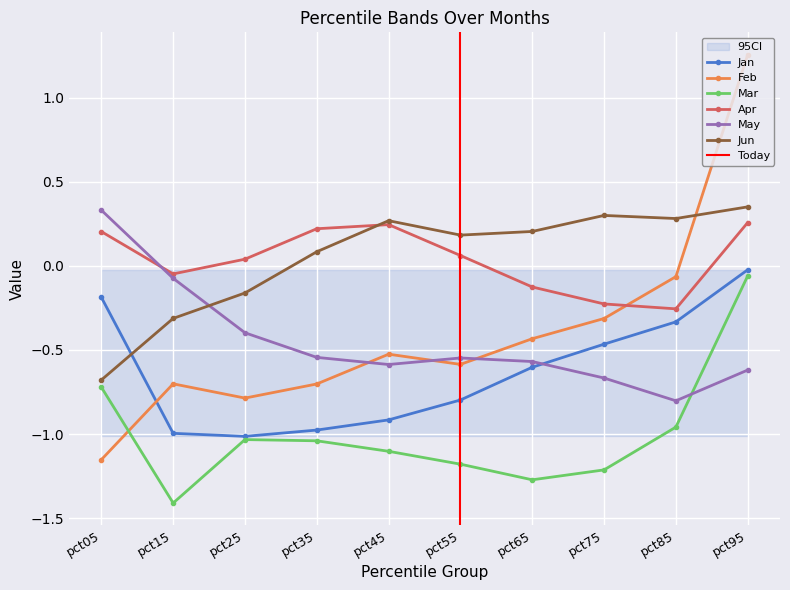

Where does the Feb series first go above 0?

pct95